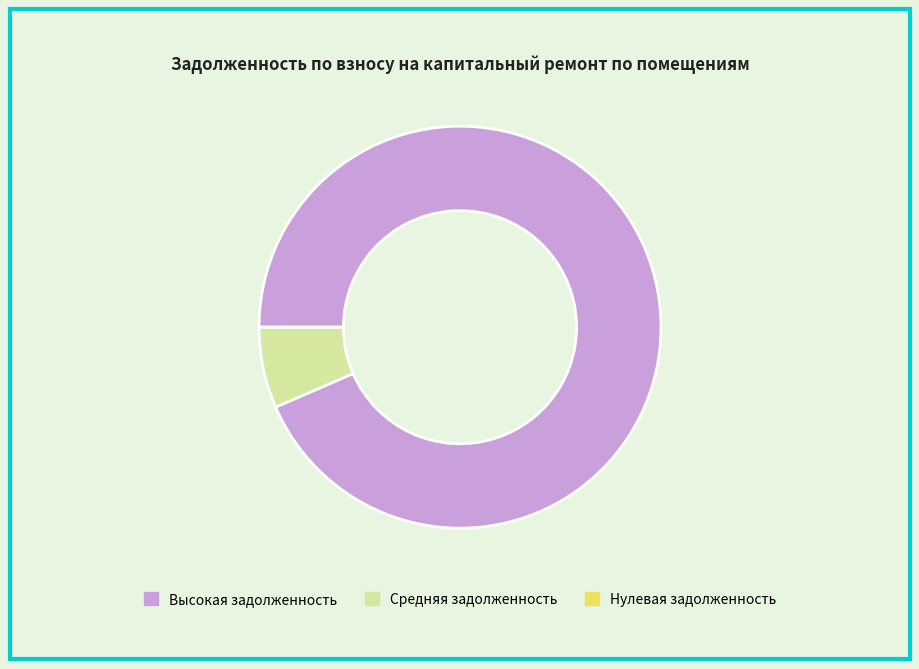

Is there a majority slice in this chart?

Yes